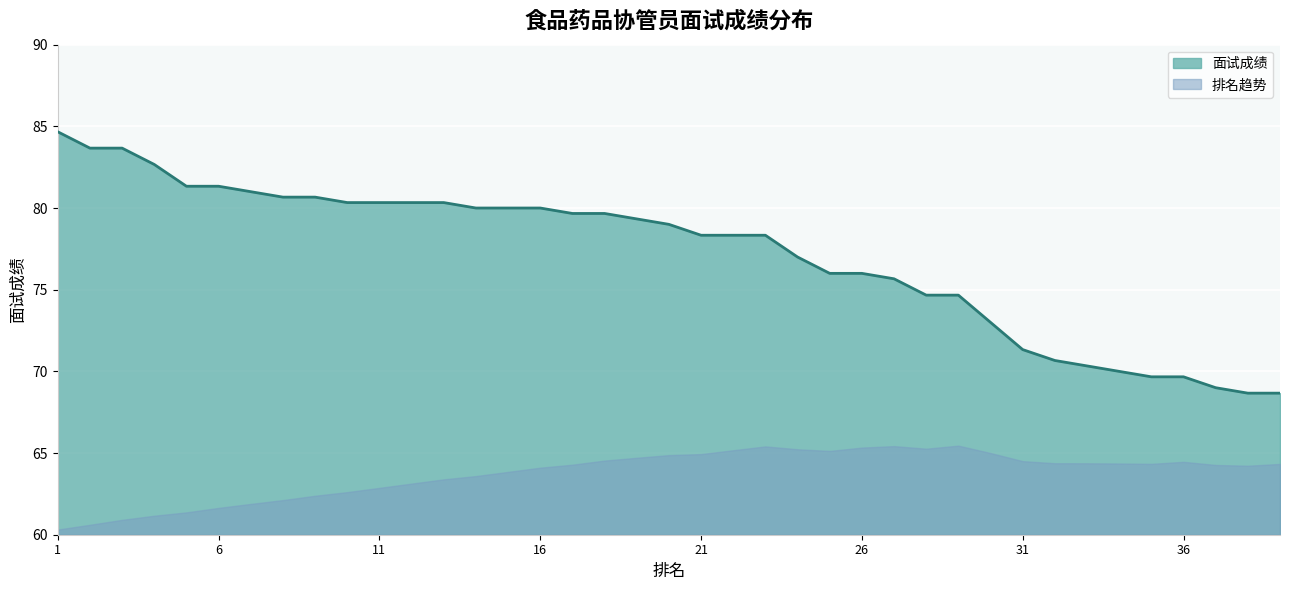

Which has a higher value, 11 or 3?

3